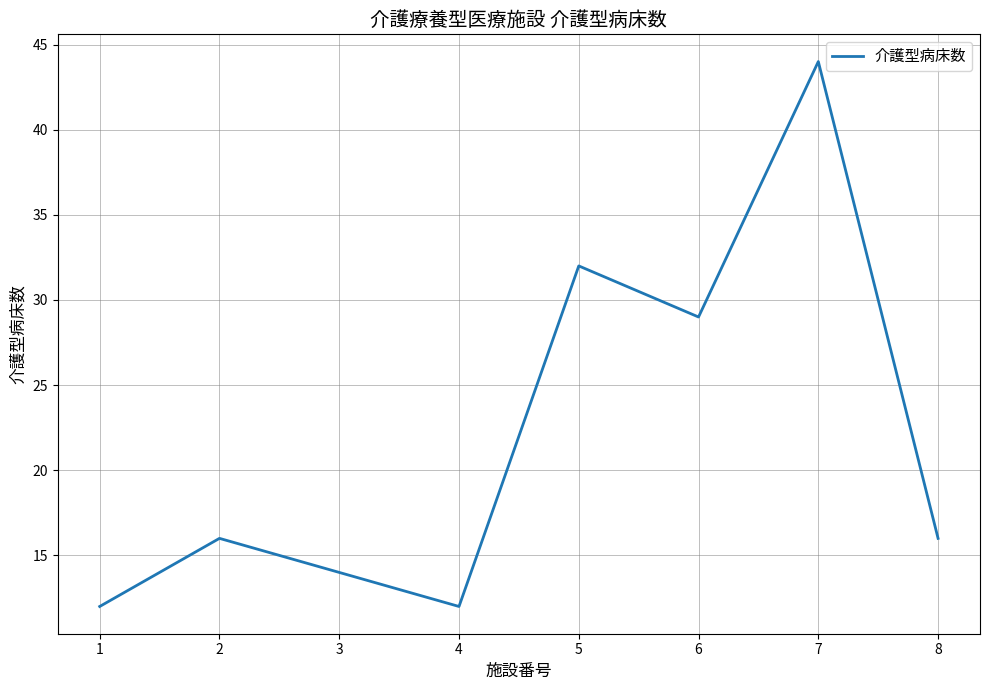

Which has a higher value, 1 or 3?

3